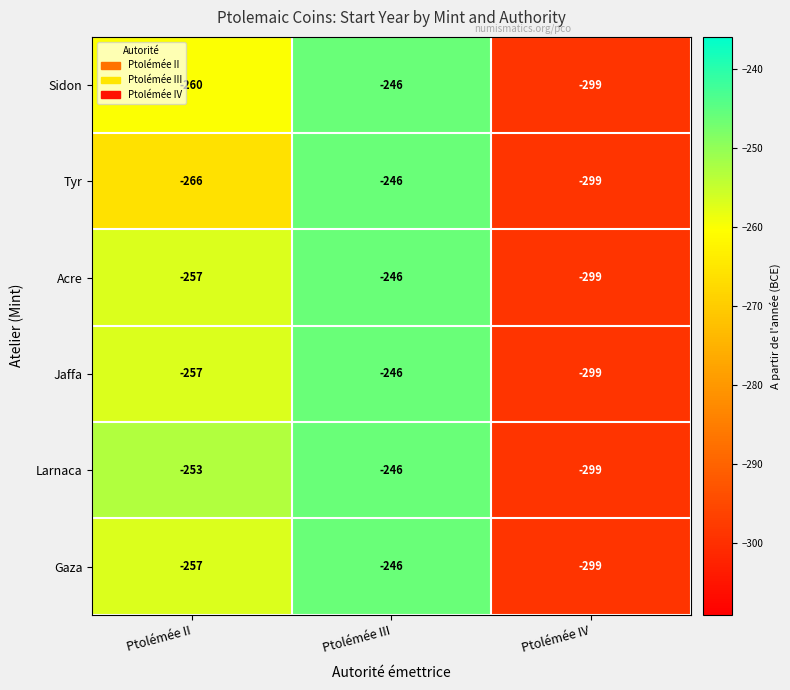

True or false: Tyr has a value of -79 at Ptolémée II.

False